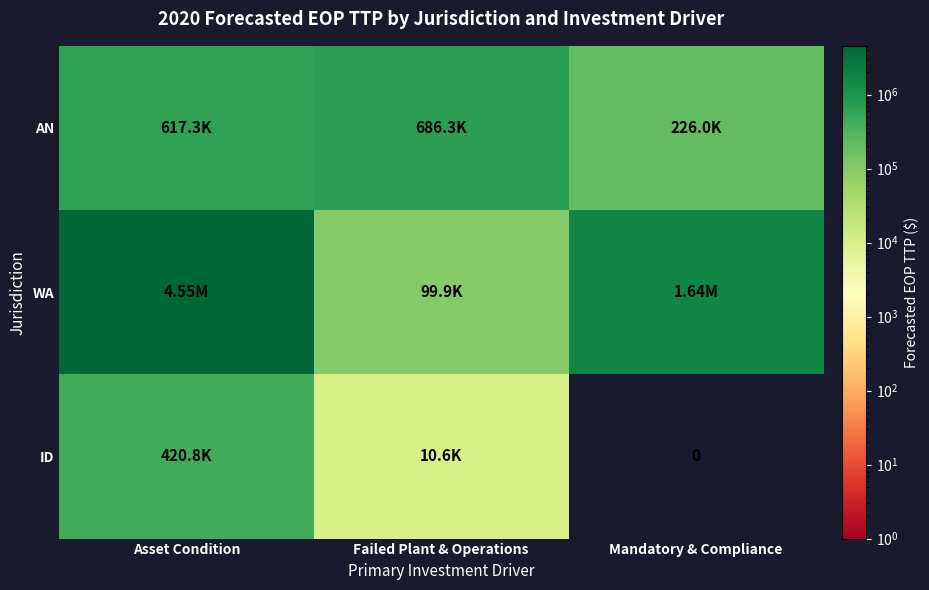

List the series in order of their peak value, highest first.

WA, AN, ID